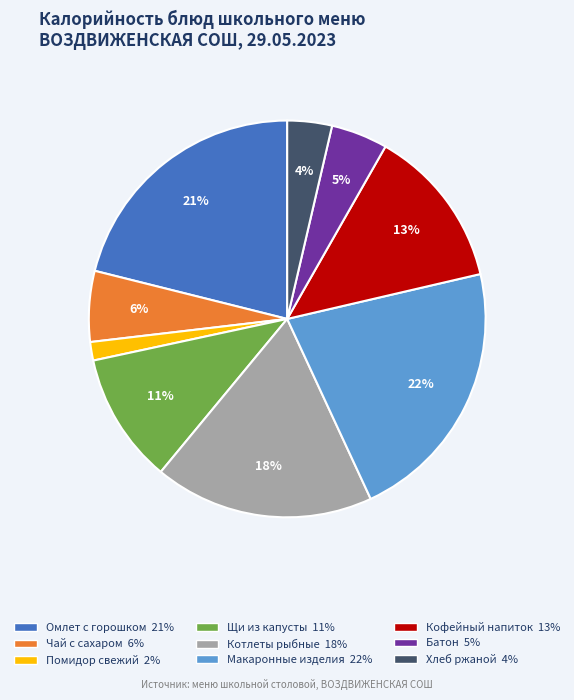

Does any single category account for the majority?

No